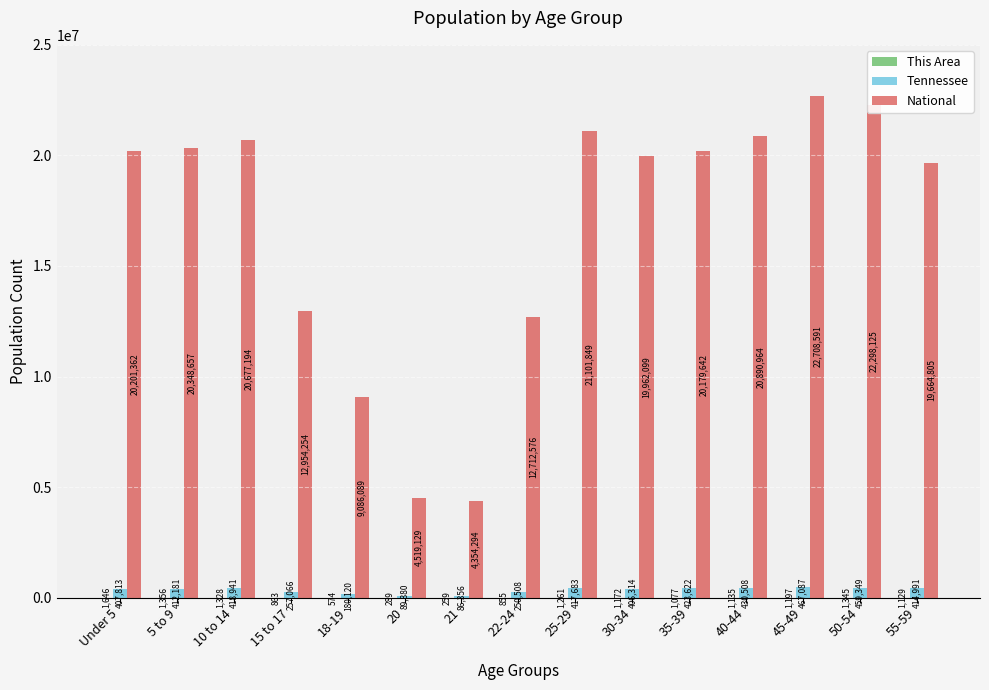

Count the number of data series in this chart.

3